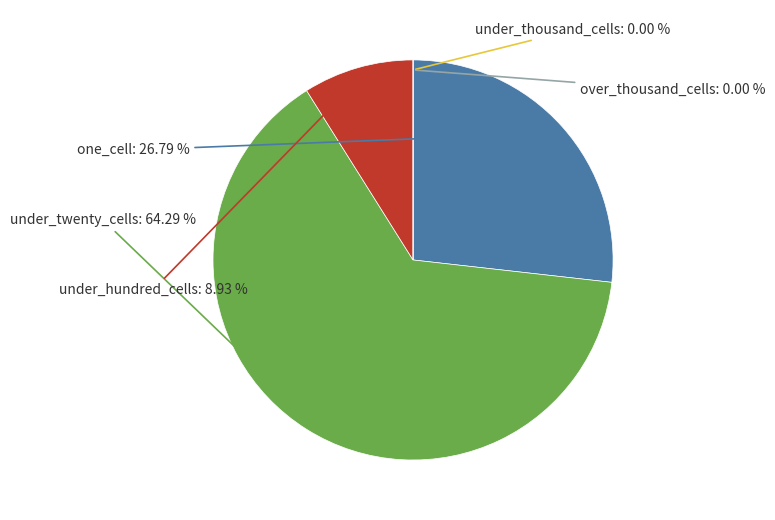

Is it true that under_twenty_cells is 48% of the pie?

False